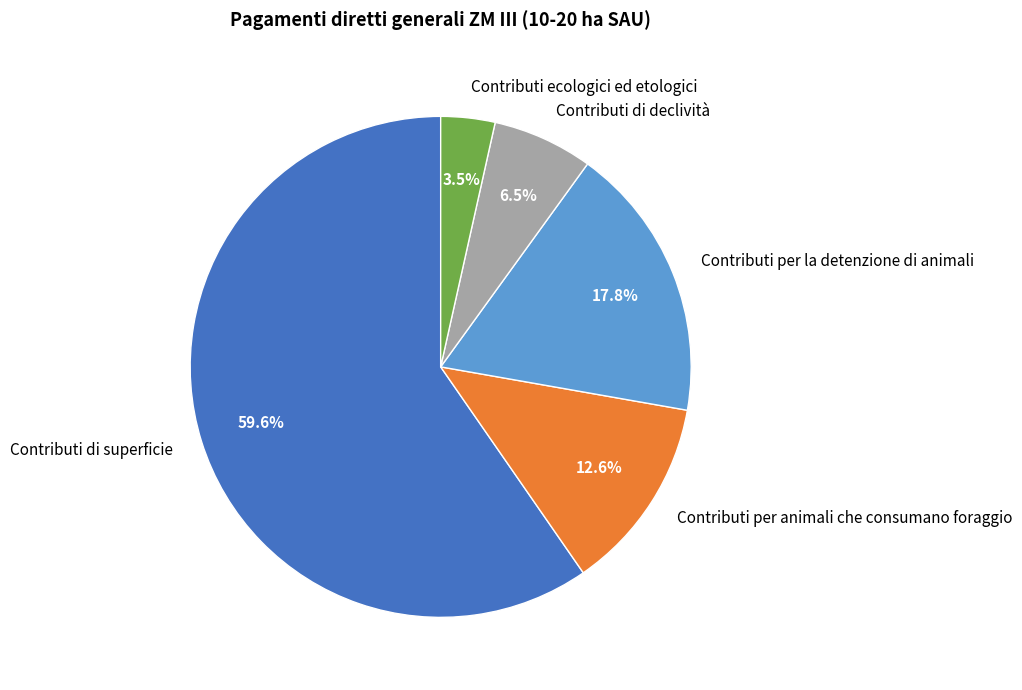

Count the number of slices in the pie.

5